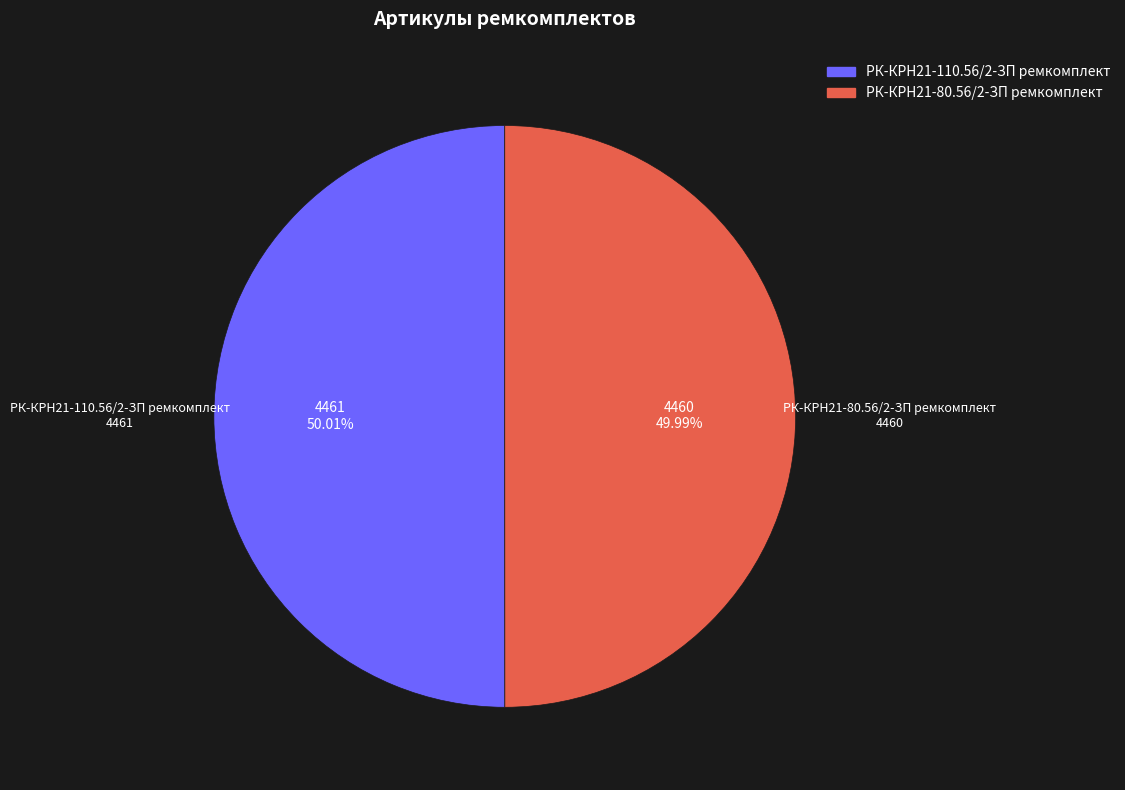

To the nearest percent, what portion does РК-КРН21-110.56/2-ЗП ремкомплект represent?

50%